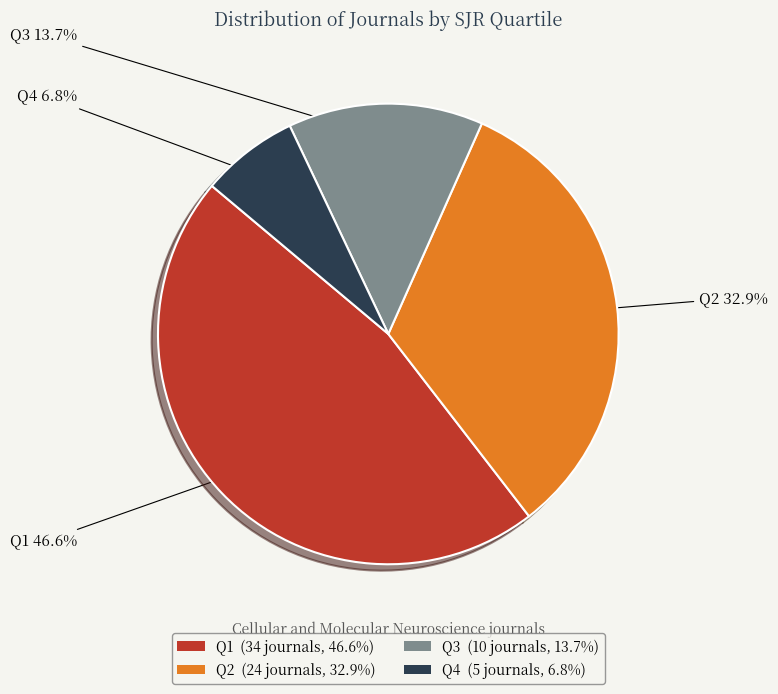

To the nearest percent, what is the difference between the Q3 and Q2 slice percentages?

19%